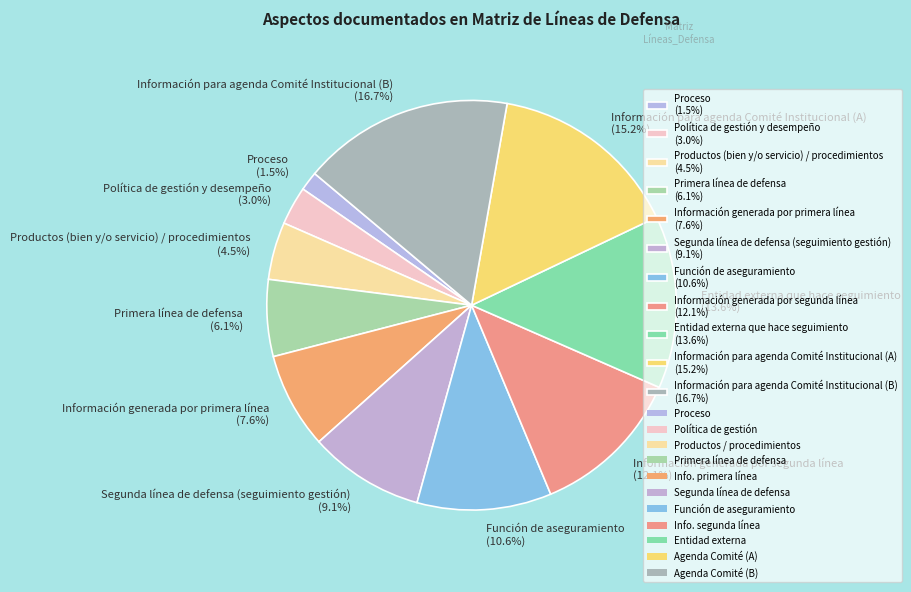

Do Entidad externa que hace seguimiento and Información generada por segunda línea together represent more than half of the pie?

No